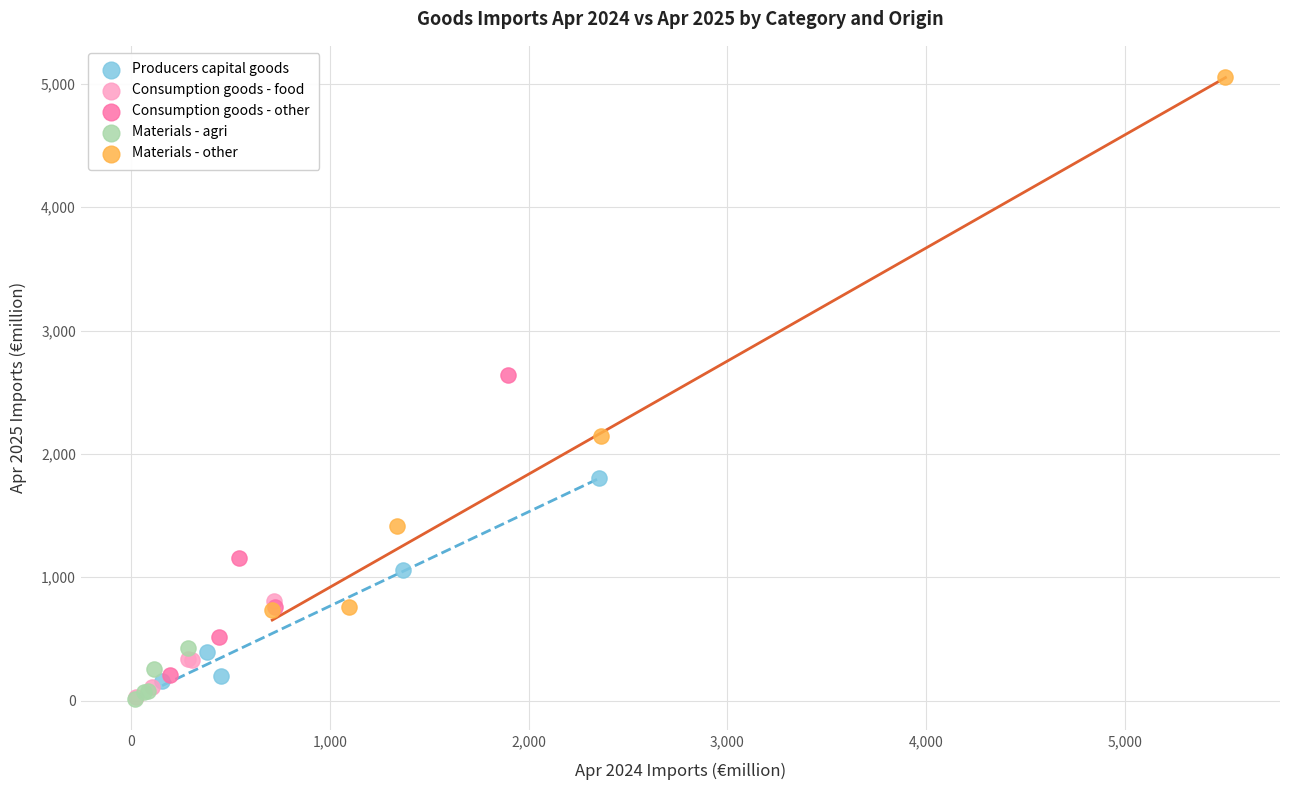

Which series has the largest Y range (max minus min)?

Materials - other